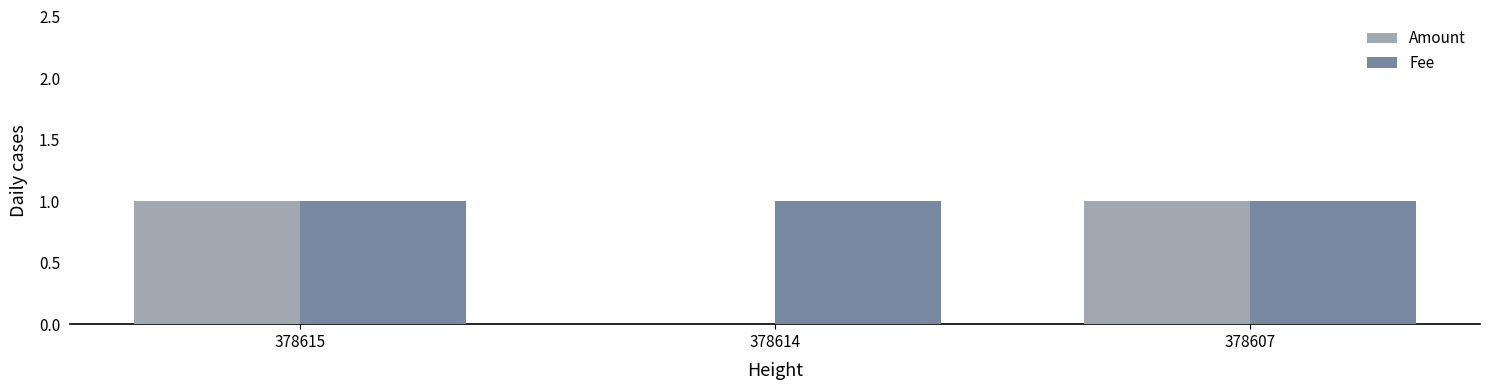

Which series changed the most between 378614 and 378607?

Amount